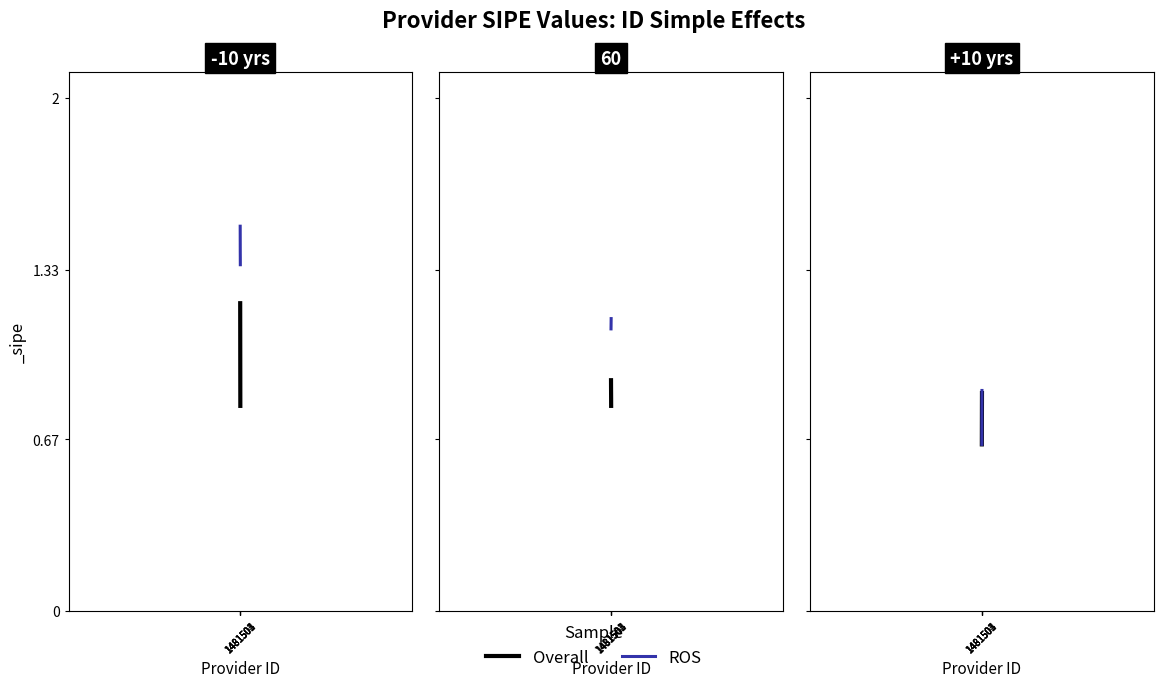

What is the sum of the ROS values at 1481503 and 1481505?

1.6